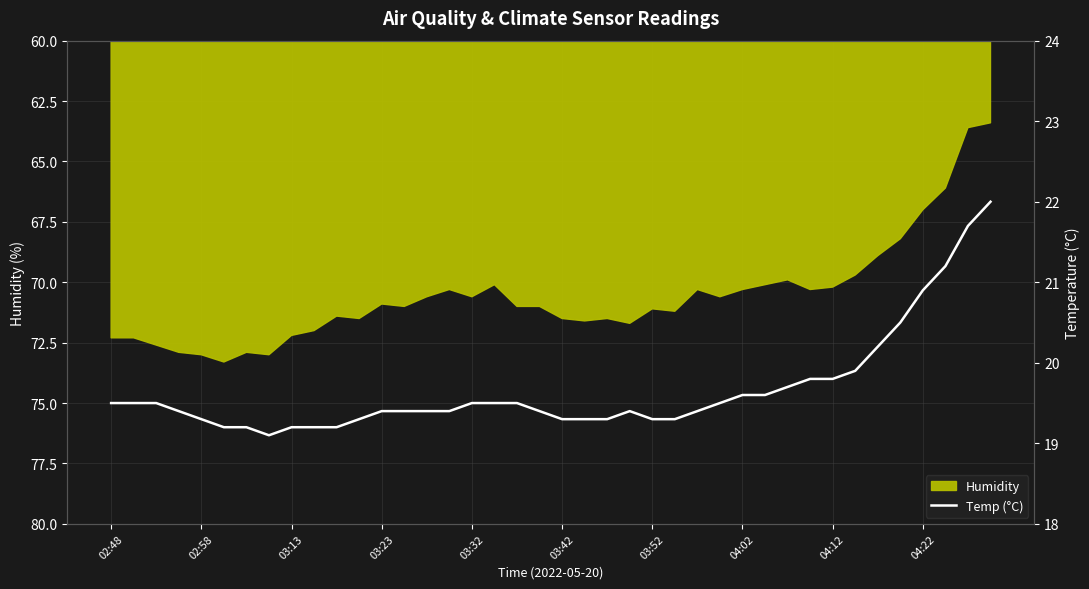

What is the highest value of the Humidity series?

73.3